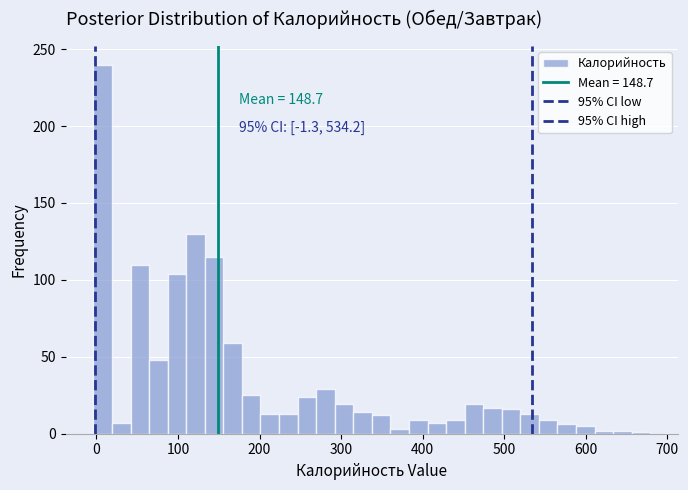

Around what value on the x-axis is the tallest bar? Give the approximate position of its centre, as read against the axis.

10